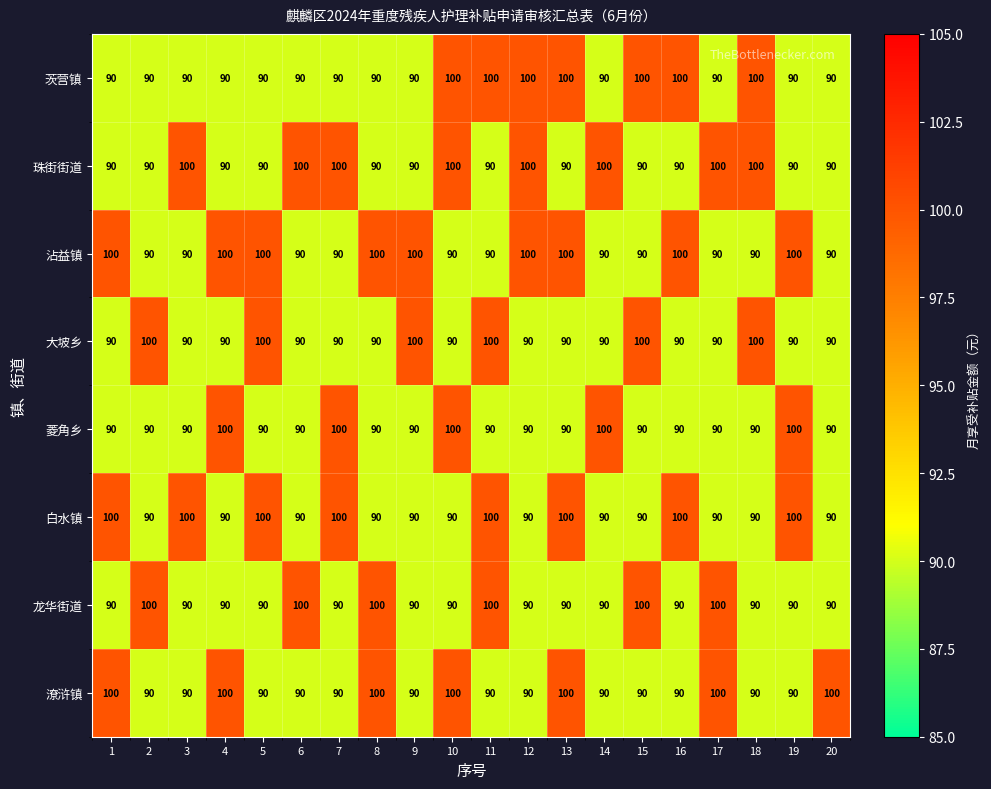

What is the minimum value shown in the chart?

90